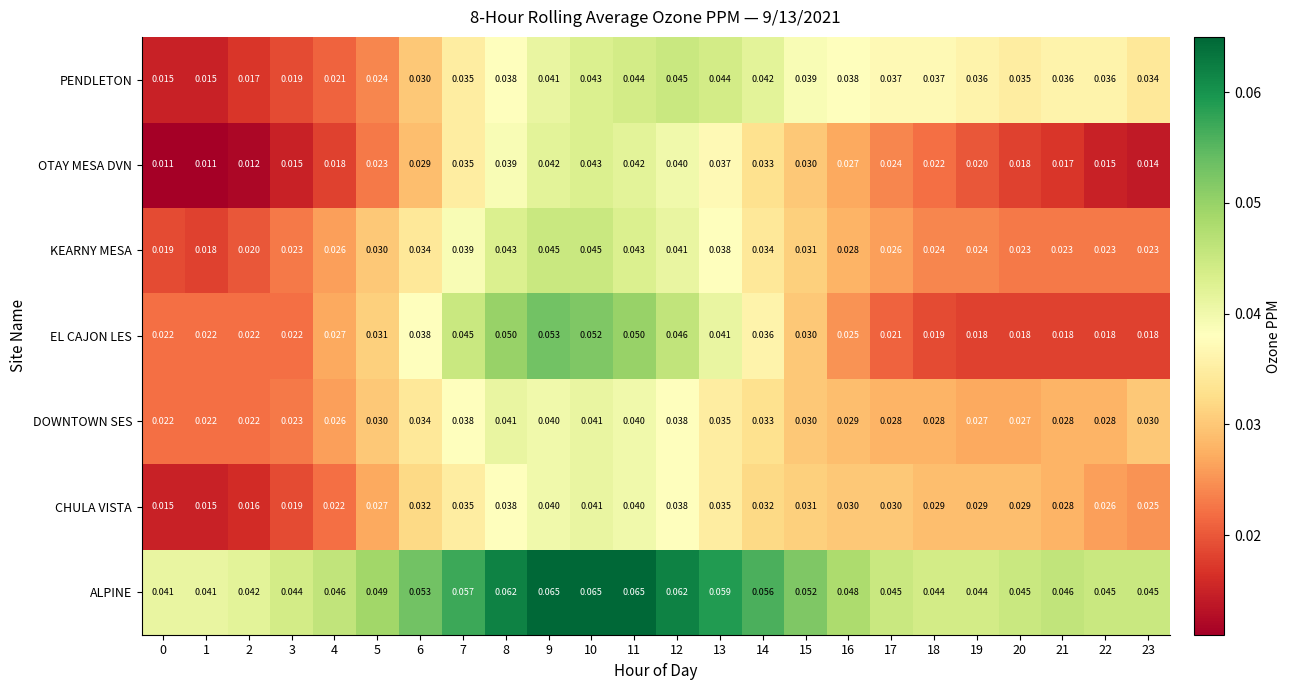

Is the value of EL CAJON LES at 21 greater than the value of PENDLETON at 15?

No